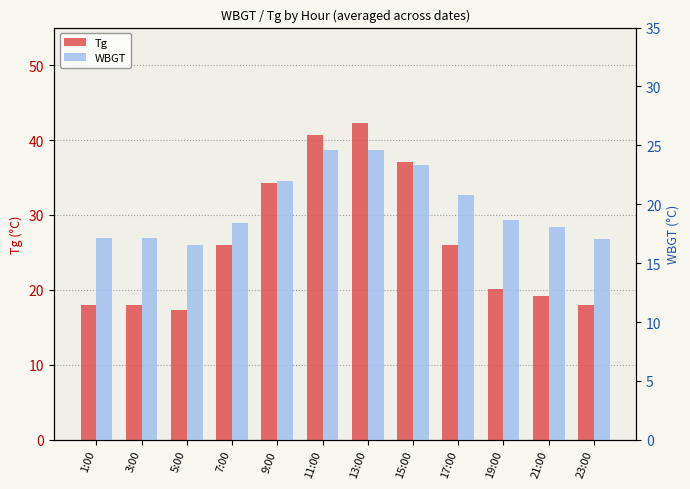

At how many categories does at least one series exceed 39?

2